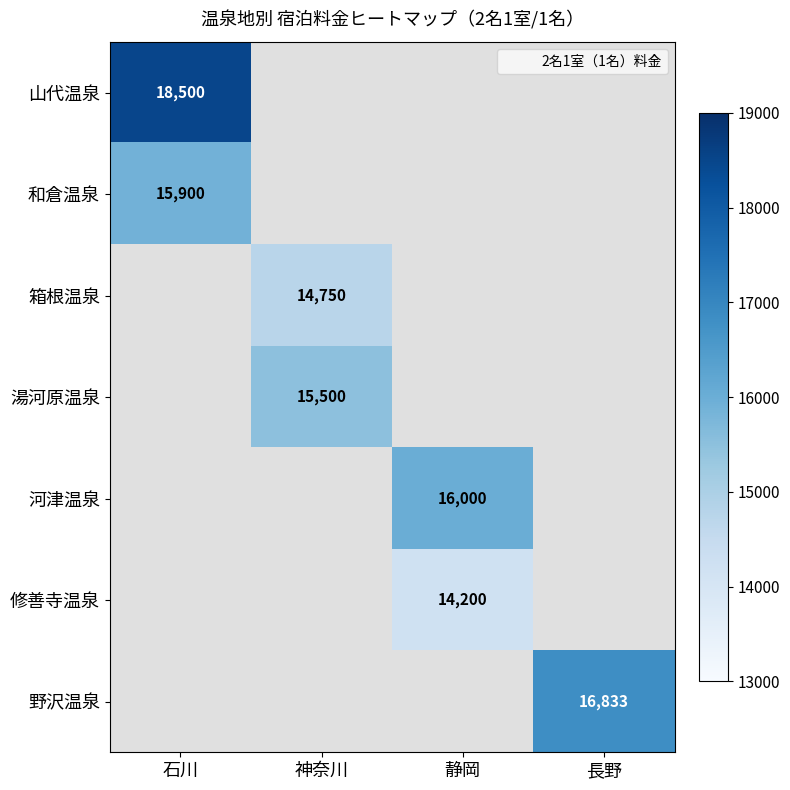

At which label is 山代温泉 closest to 18500?

石川